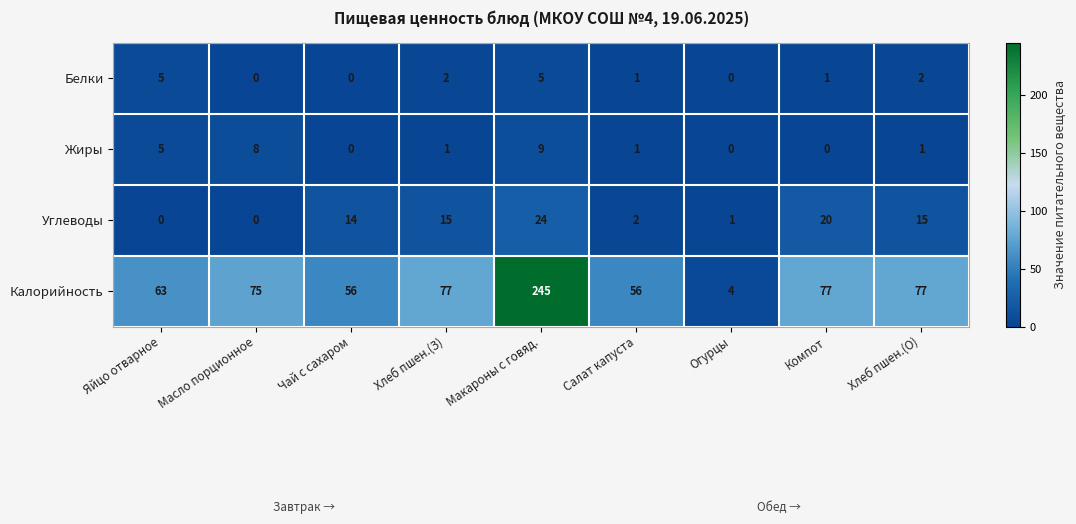

How many values in Жиры are above zero?

6